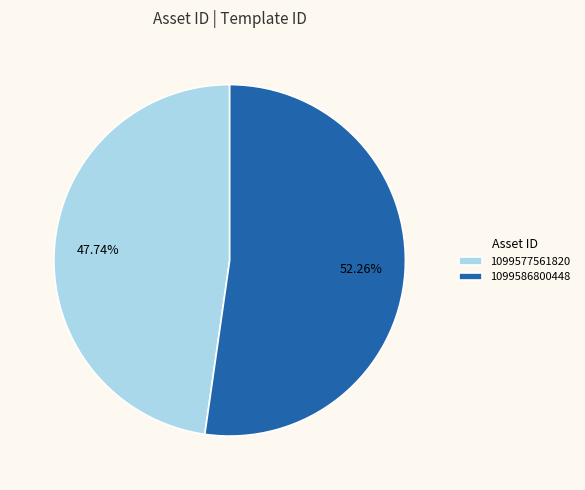

To the nearest percent, what is the combined percentage of 1099577561820 and 1099586800448?

100%